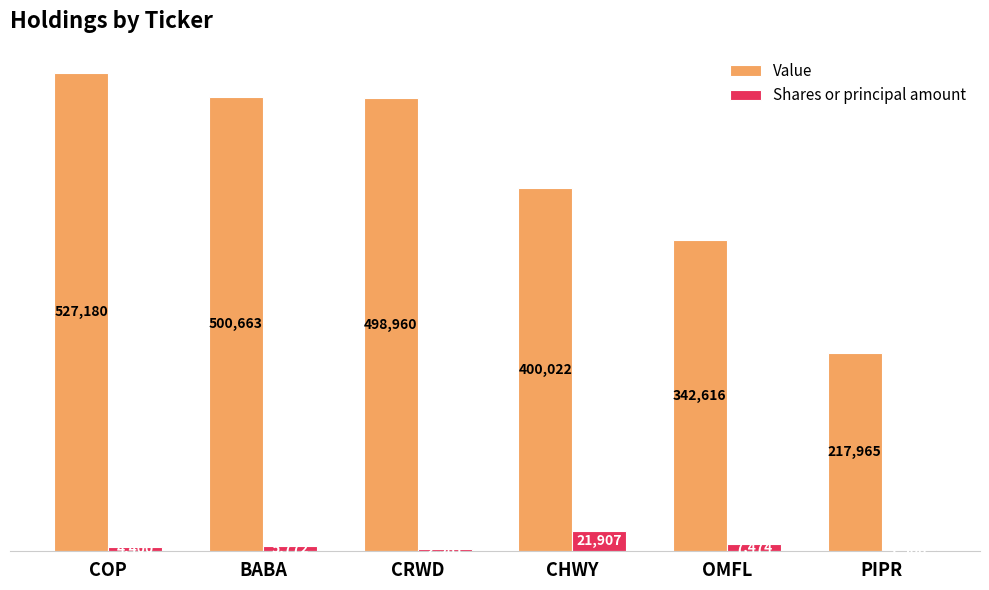

At which label does Value first exceed 498960?

COP